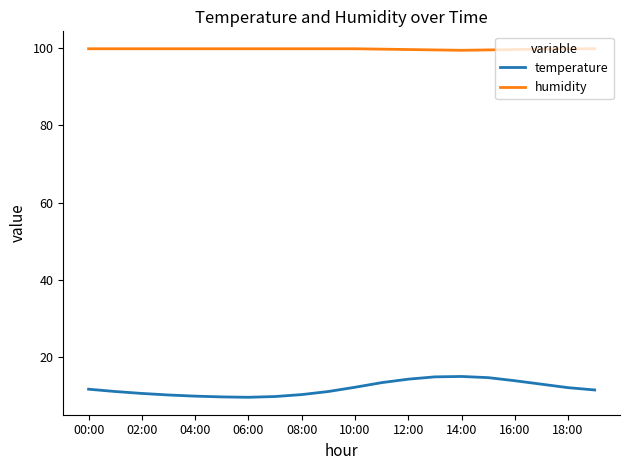

True or false: humidity and temperature cross at least once.

False